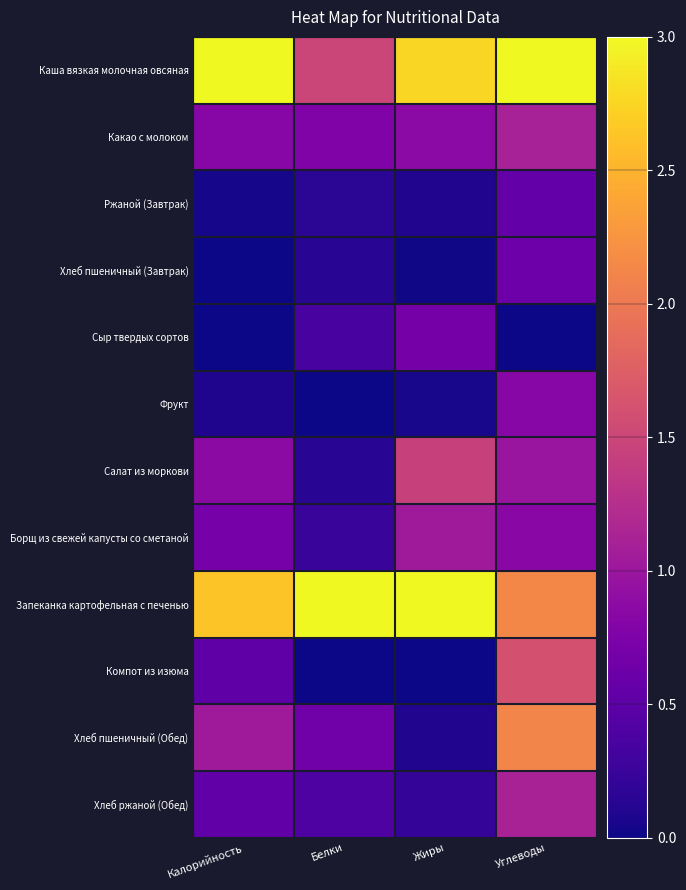

Reading right to left, transcribe all the data shown in this chart.

Каша вязкая молочная овсяная: Углеводы=3.0	Жиры=2.8	Белки=1.5	Калорийность=3.0
Какао с молоком: Углеводы=1.1	Жиры=0.9	Белки=0.8	Калорийность=0.8
Ржаной (Завтрак): Углеводы=0.6	Жиры=0.1	Белки=0.2	Калорийность=0.0
Хлеб пшеничный (Завтрак): Углеводы=0.6	Жиры=0.0	Белки=0.1	Калорийность=0.0
Сыр твердых сортов: Углеводы=0.0	Жиры=0.7	Белки=0.3	Калорийность=0.0
Фрукт: Углеводы=0.8	Жиры=0.0	Белки=0.0	Калорийность=0.1
Салат из моркови: Углеводы=1.0	Жиры=1.5	Белки=0.1	Калорийность=0.9
Борщ из свежей капусты со сметаной: Углеводы=0.8	Жиры=1.0	Белки=0.2	Калорийность=0.7
Запеканка картофельная с печенью: Углеводы=2.1	Жиры=3.0	Белки=3.0	Калорийность=2.6
Компот из изюма: Углеводы=1.6	Жиры=0.0	Белки=0.0	Калорийность=0.5
Хлеб пшеничный (Обед): Углеводы=2.1	Жиры=0.1	Белки=0.6	Калорийность=1.0
Хлеб ржаной (Обед): Углеводы=1.1	Жиры=0.2	Белки=0.4	Калорийность=0.5